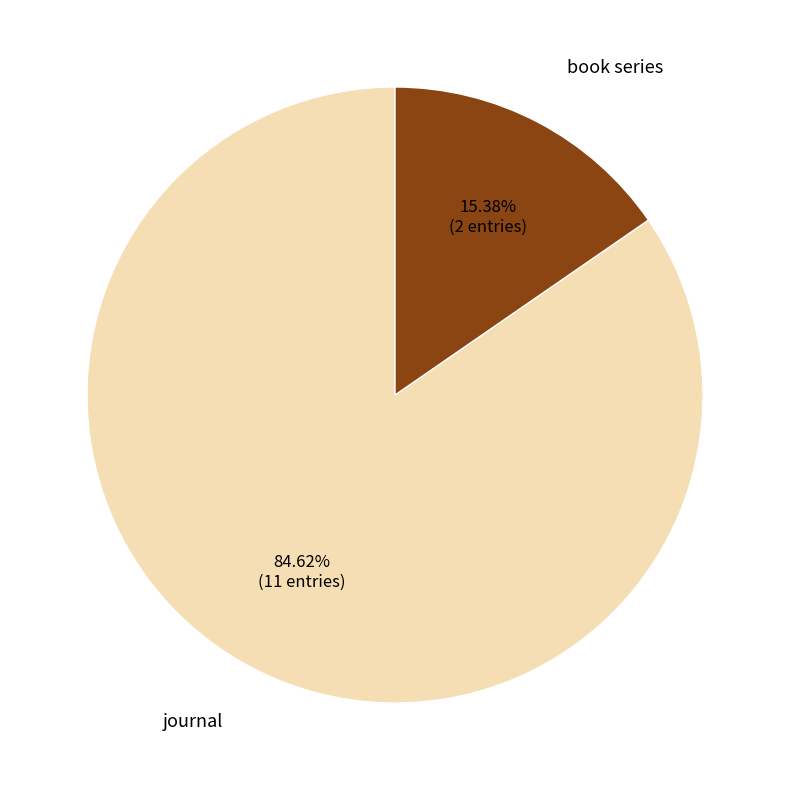

Is there any slice that represents more than half of the pie?

Yes